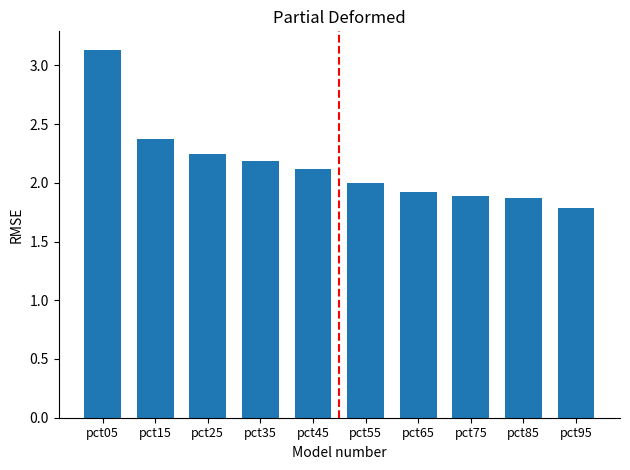

Which category has the lowest value across all series?

pct95